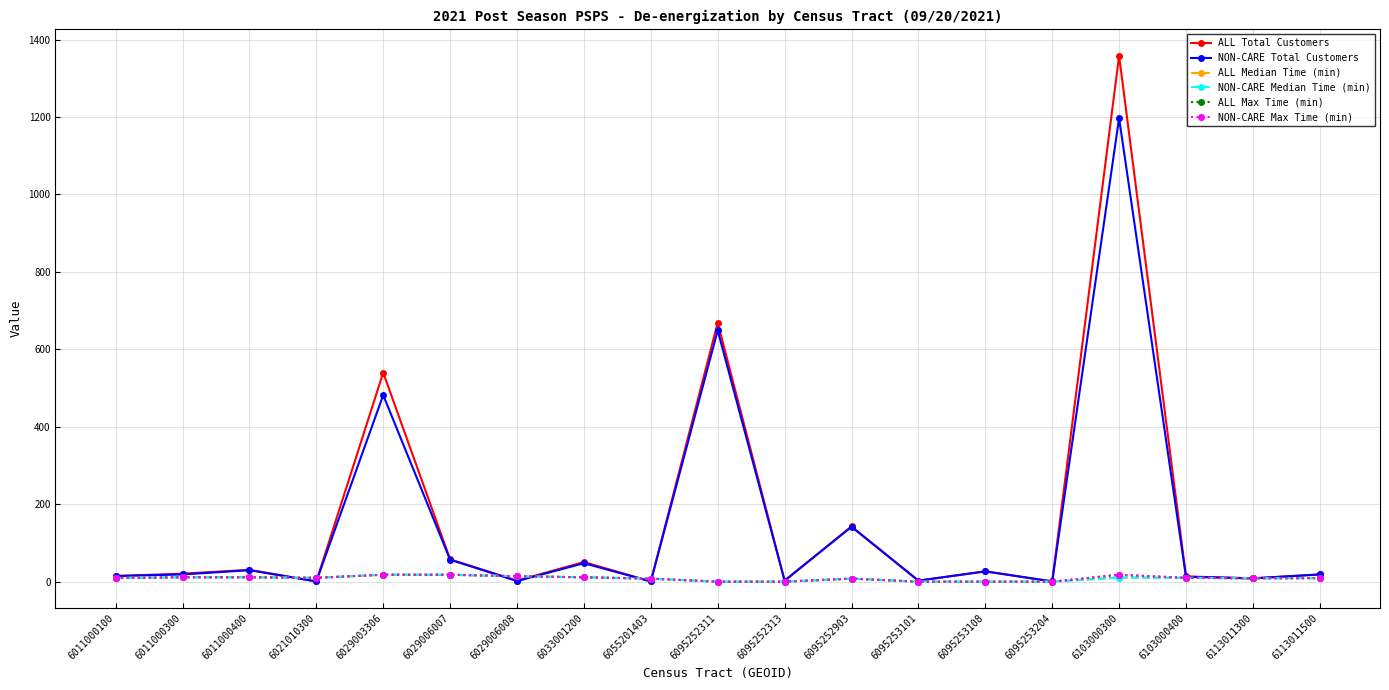

Which category has the highest value in the ALL Median Time (min) series?

6029003306